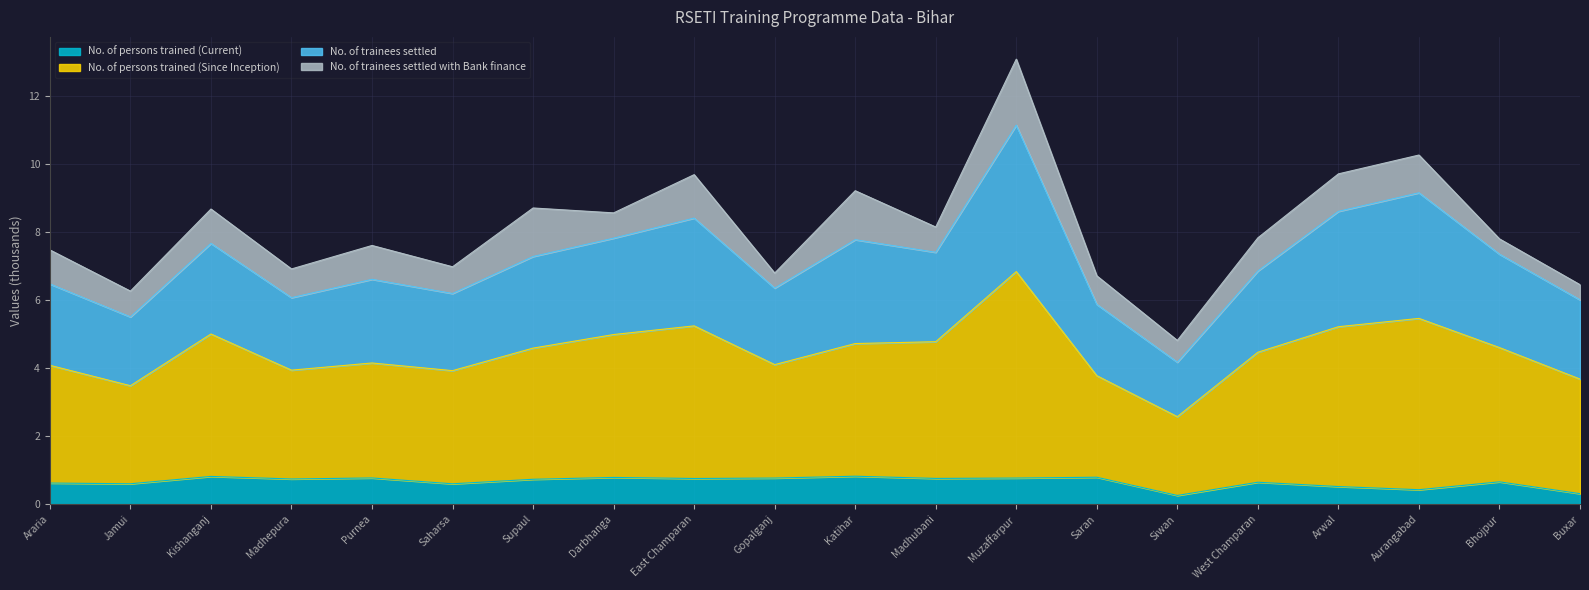

What is the maximum value for No. of persons trained (Current)?

0.8